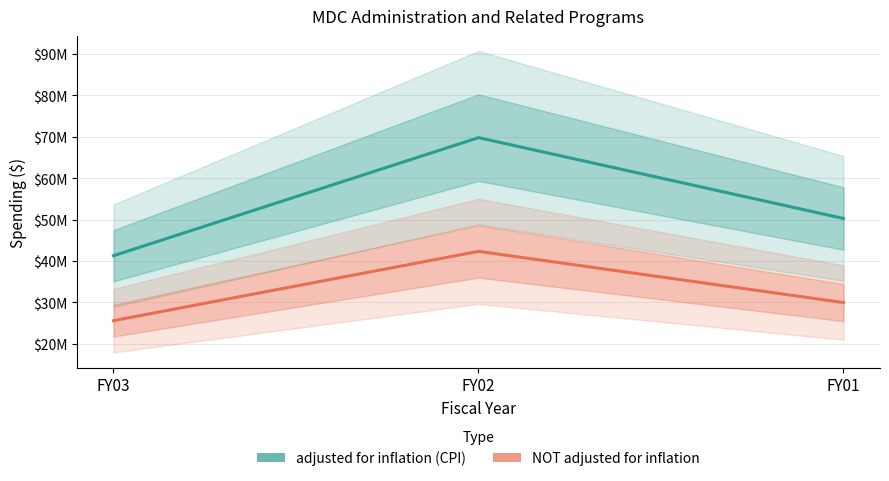

What is the difference between the maximum and minimum values in the adjusted for inflation (CPI) series?

28507084